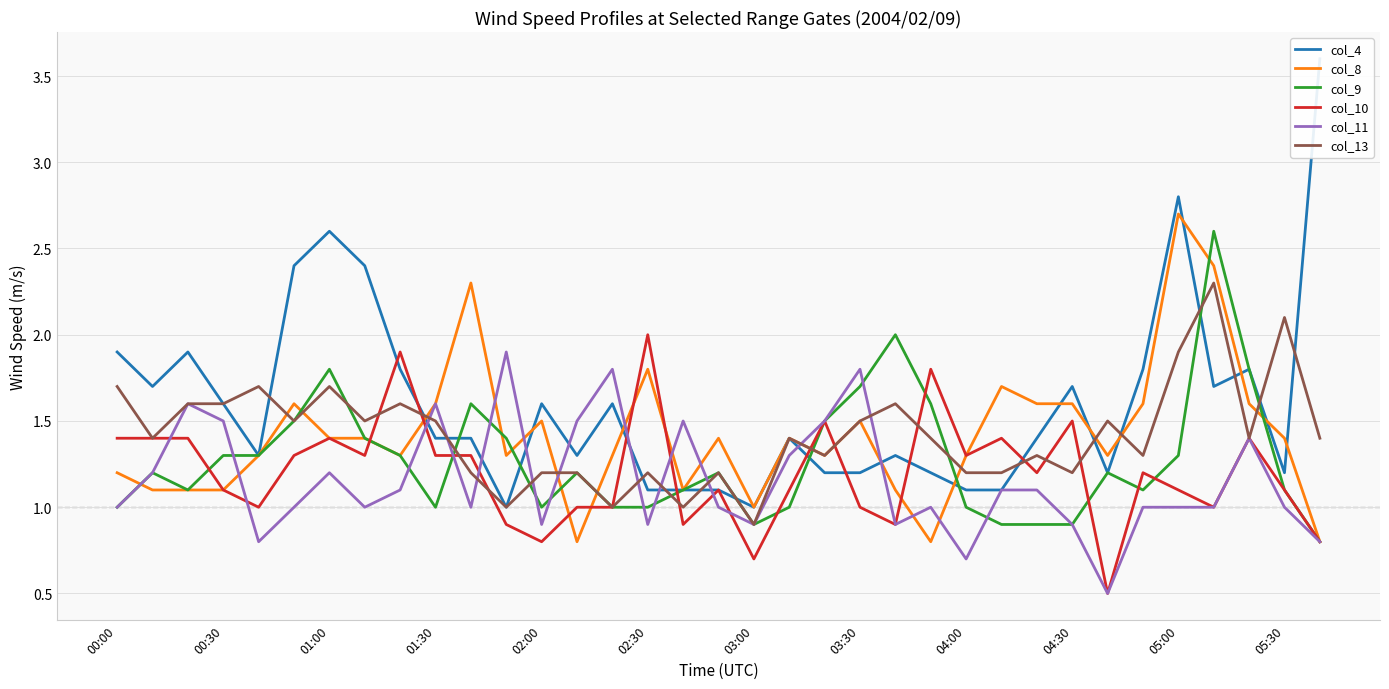

In col_10, how many points are lower than both neighbors (excluding endpoints)?

10